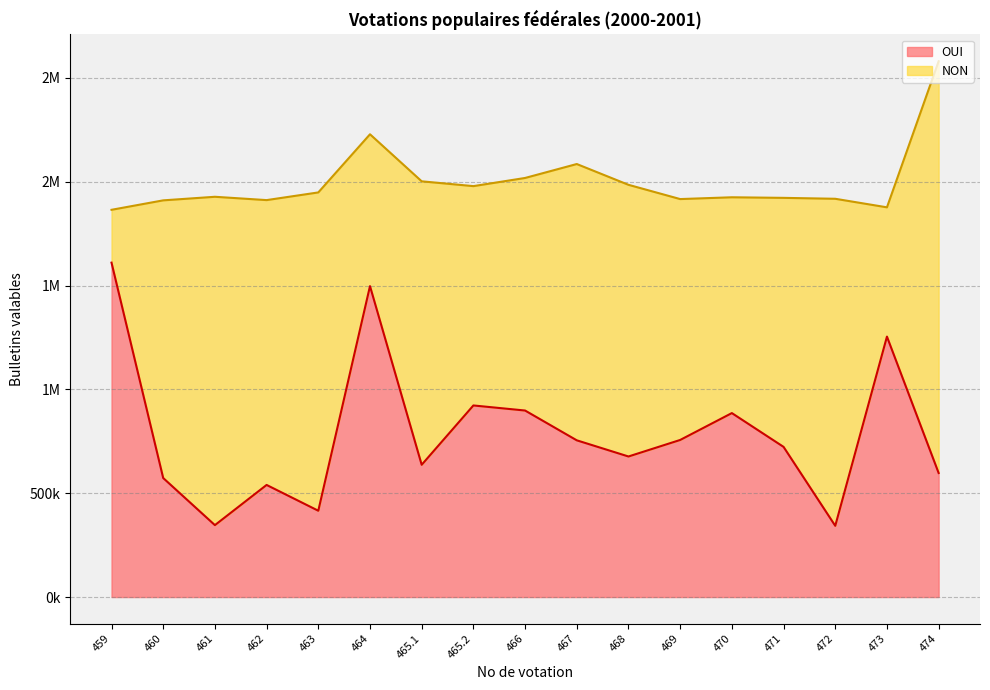

What is the change in value from 462 to 474?

+57422